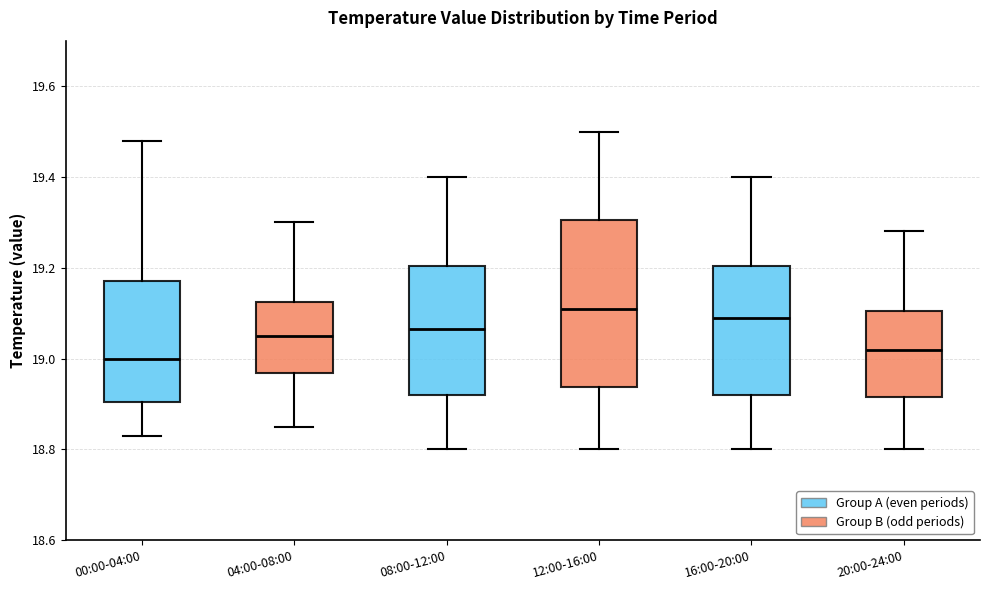

Reading left to right, read every box against the y-axis: the position of its median line, the range the box covers, and the ends of its whiskers. The values are not printed on the chart, so give them approximately, as read against the axis.

00:00-04:00: median 19.00, box 18.90 to 19.18, whiskers 18.84 to 19.48
04:00-08:00: median 19.06, box 18.96 to 19.12, whiskers 18.86 to 19.30
08:00-12:00: median 19.06, box 18.92 to 19.20, whiskers 18.80 to 19.40
12:00-16:00: median 19.12, box 18.94 to 19.30, whiskers 18.80 to 19.50
16:00-20:00: median 19.10, box 18.92 to 19.20, whiskers 18.80 to 19.40
20:00-24:00: median 19.02, box 18.92 to 19.10, whiskers 18.80 to 19.28